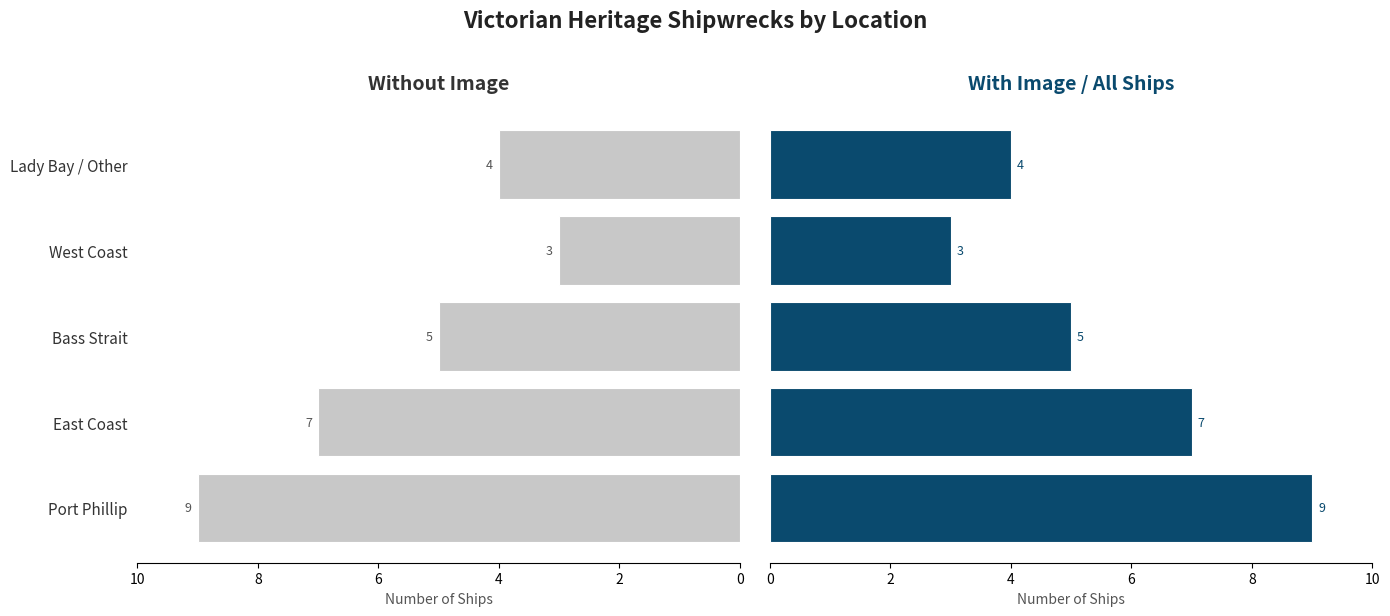

True or false: Ships with Image / Total has a value of 7 at Lady Bay / Other.

False